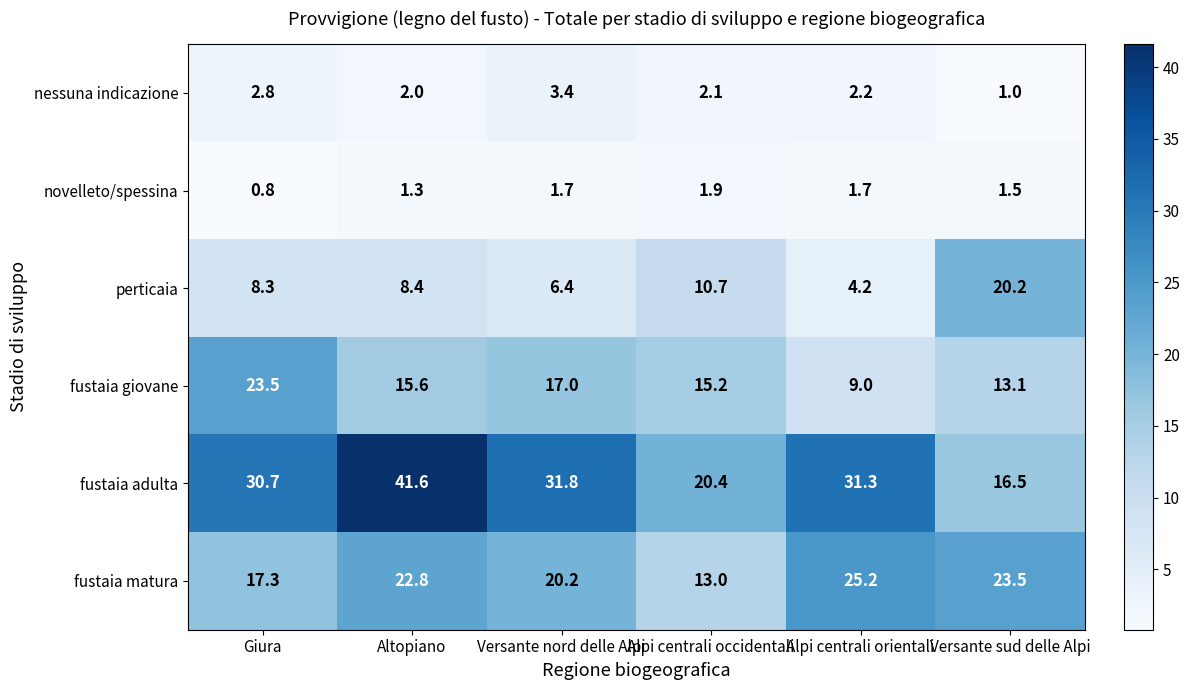

Which series changed the most between Alpi centrali occidentali and Alpi centrali orientali?

fustaia matura